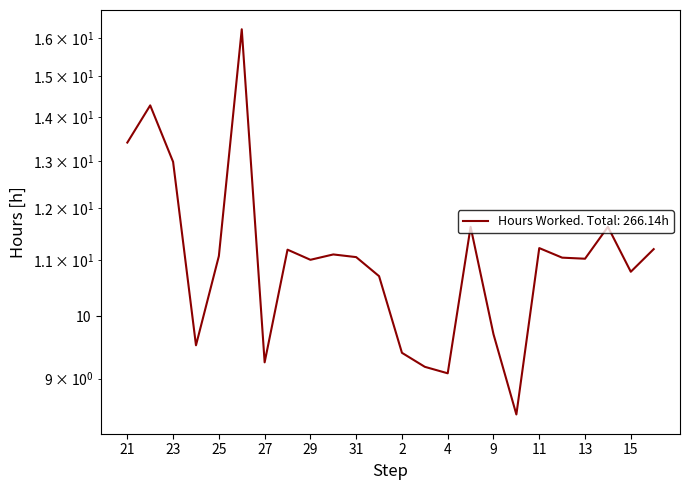

The chart shows a value of 4.2 at 9. True or false?

False